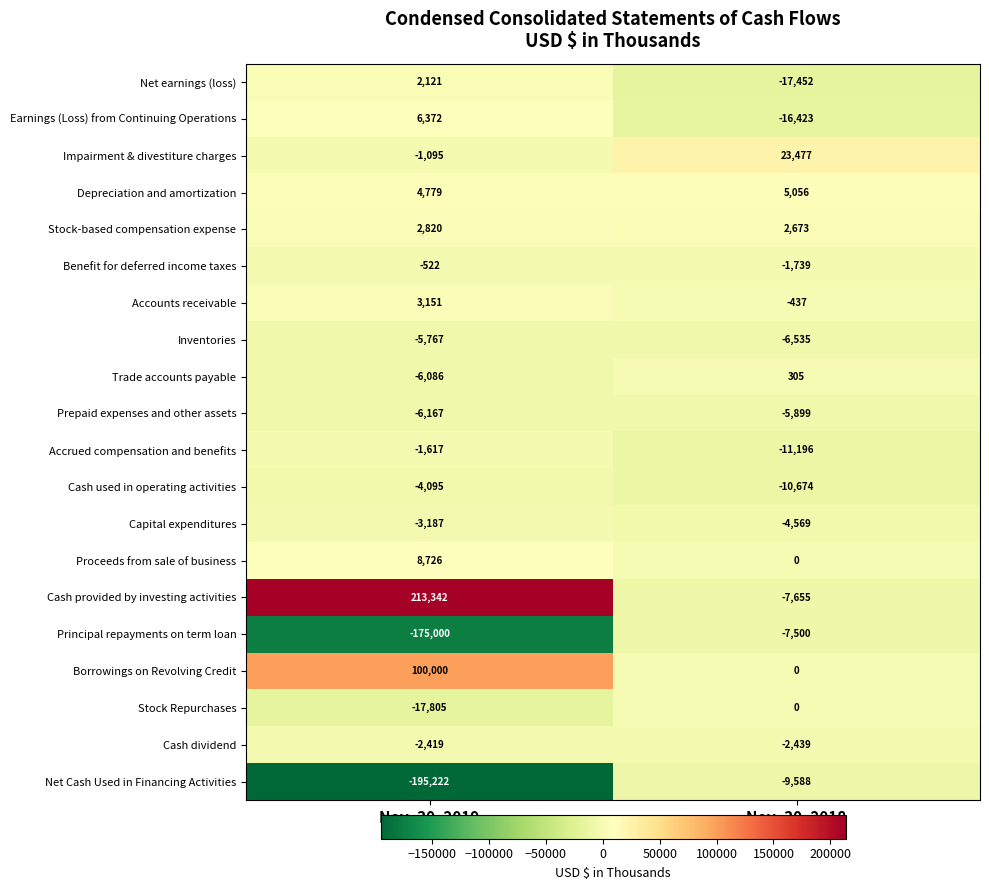

What is the spread (max minus min) of values at Nov. 30, 2019?

408564